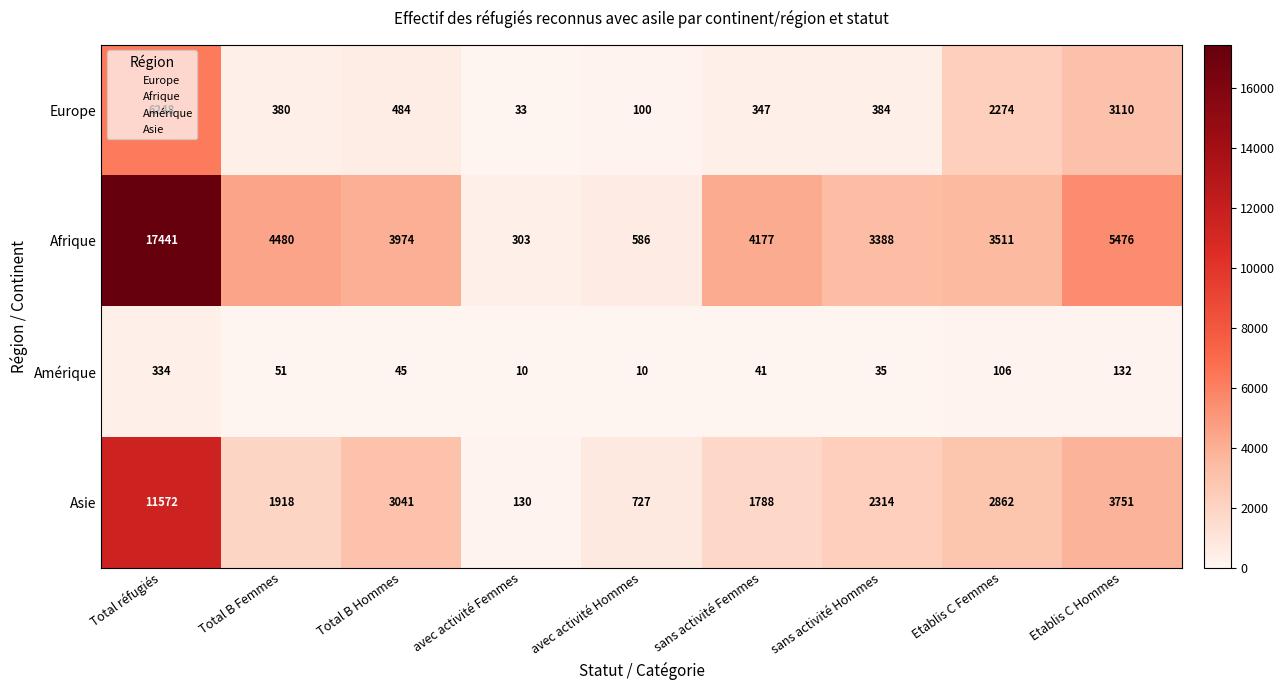

At avec activité Femmes, list the series in order from smallest to largest.

Amérique, Europe, Asie, Afrique